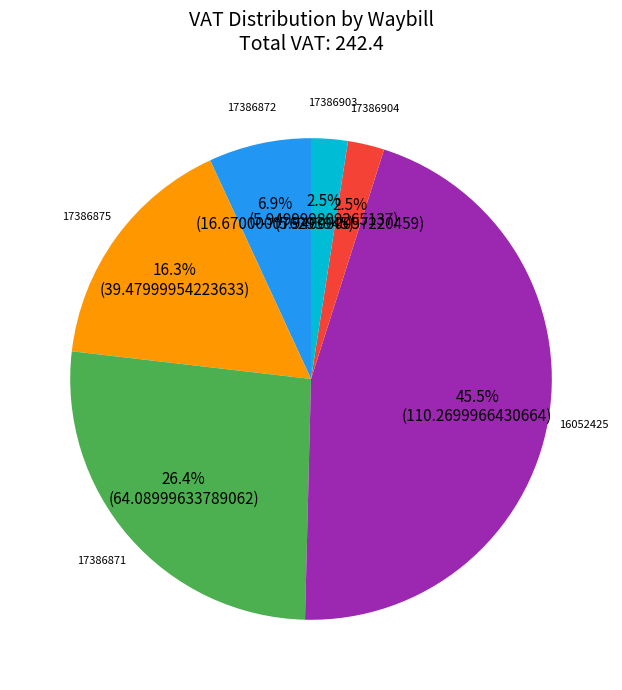

Is the sum of 16052425 and 17386903 greater than half?

No